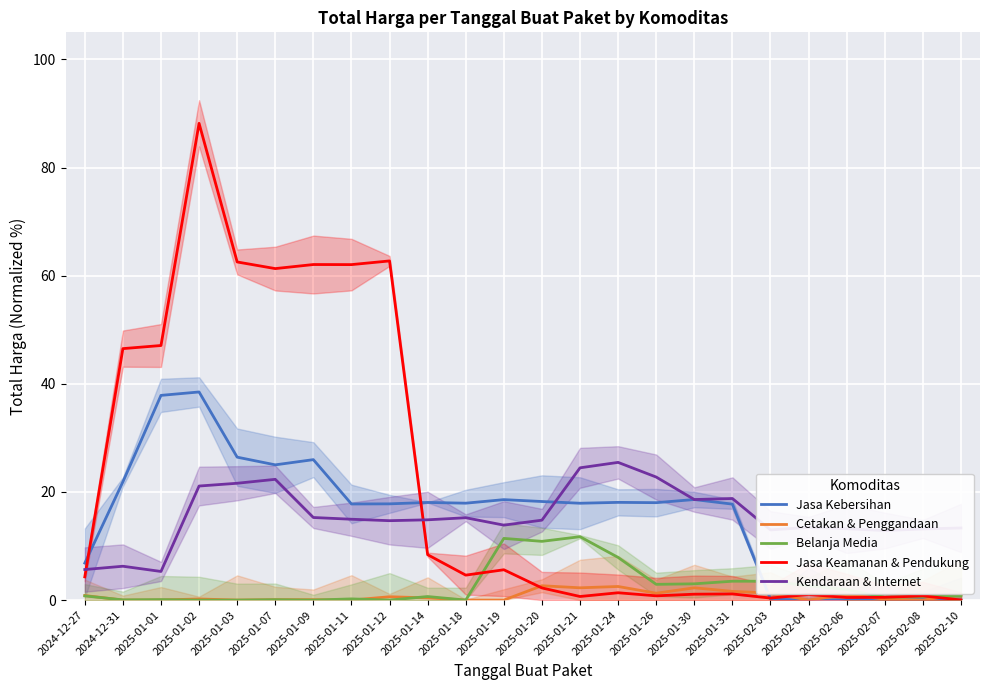

True or false: Jasa Keamanan & Pendukung has more than 2 points higher than both neighbors.

True